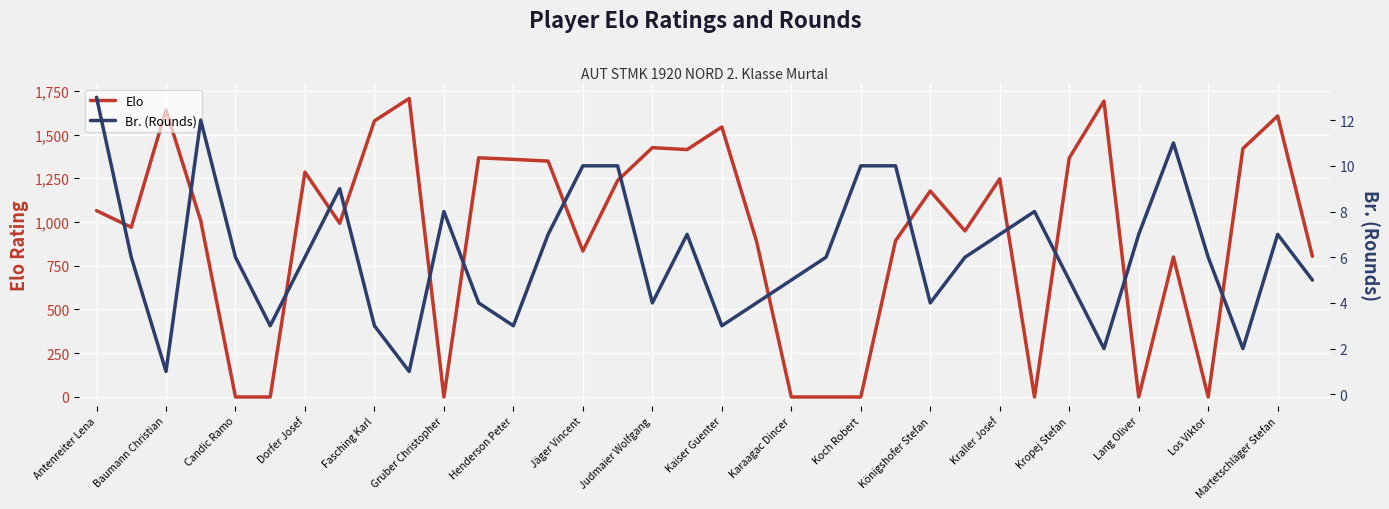

How many interior local peaks does the Br. (Rounds) series have?

7